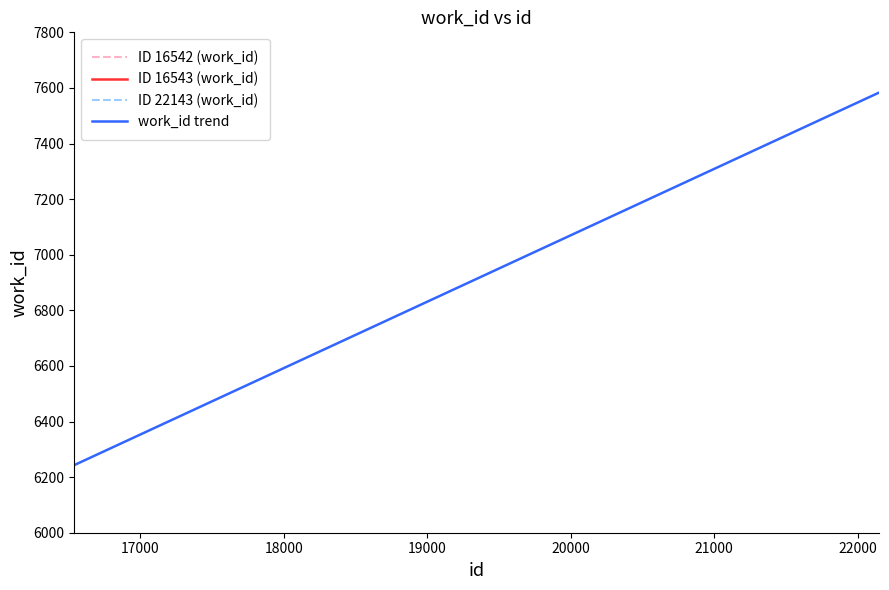

Is it true that the value at 16000 is 8521?

False